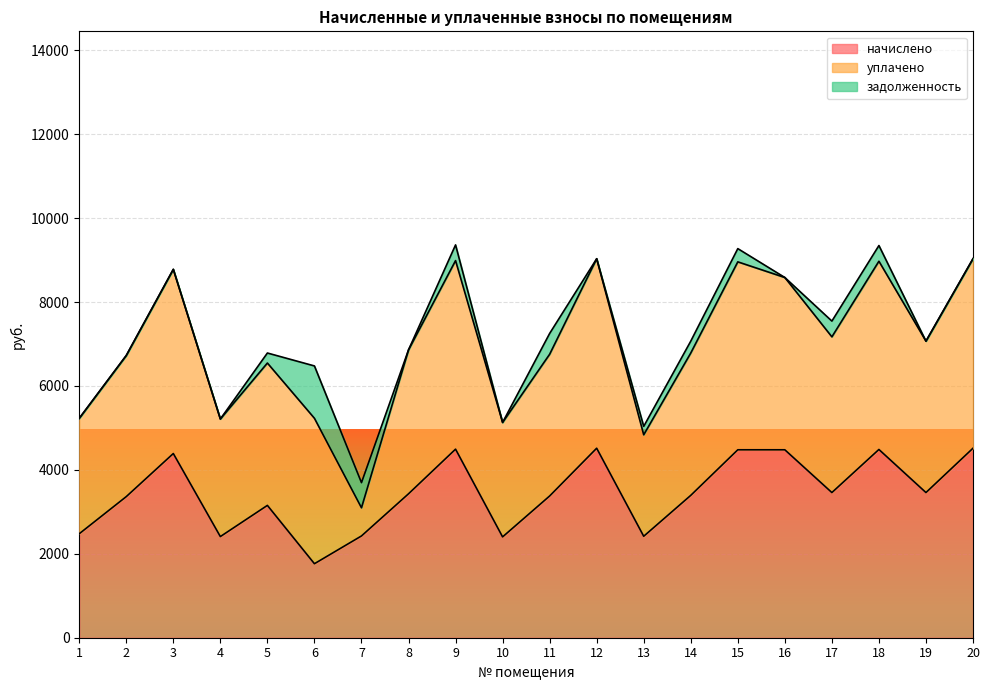

True or false: начислено and уплачено cross at least once.

True